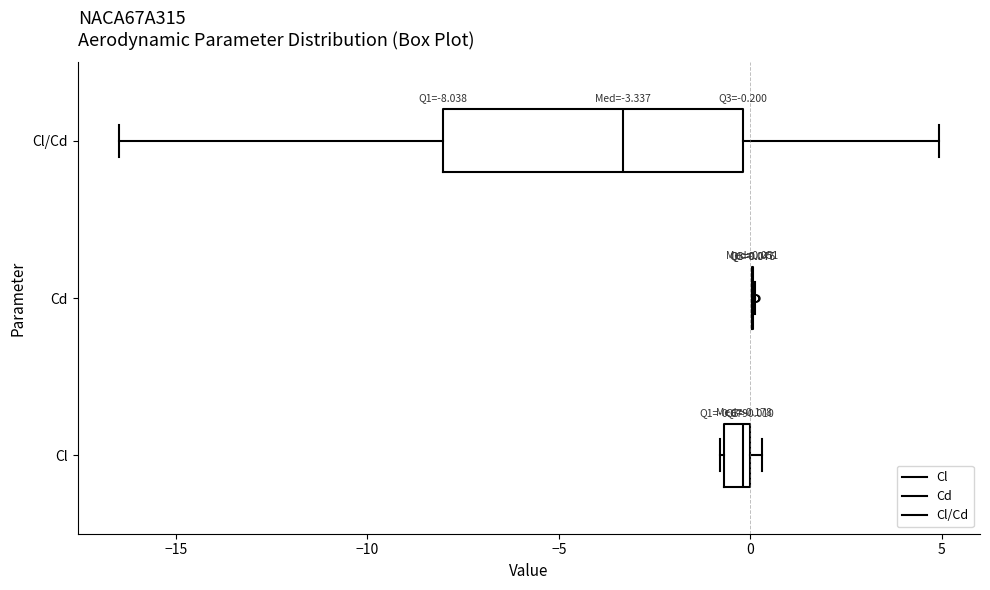

Comparing the boxes themselves (not the whiskers), which one is the widest?

Cl/Cd